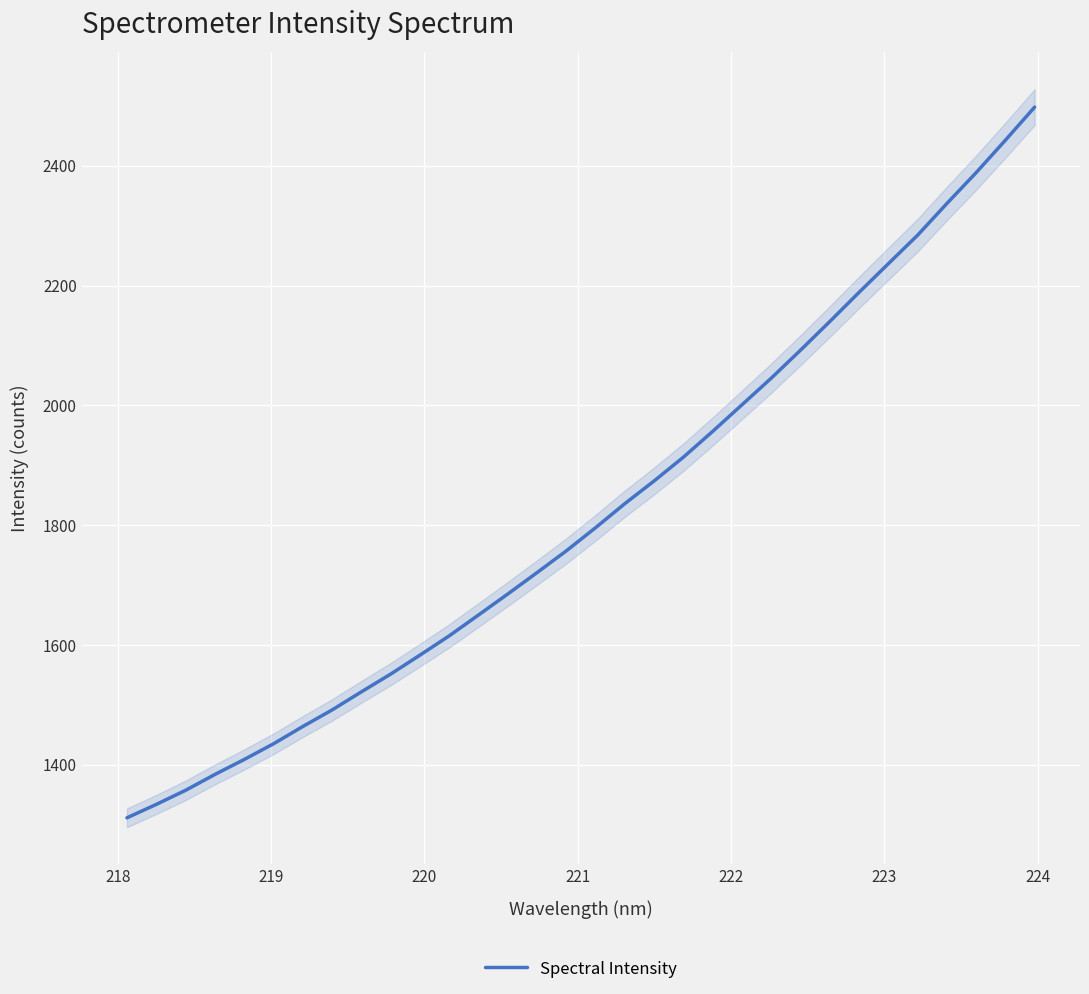

What is the maximum value for Spectral Intensity?

2497.8